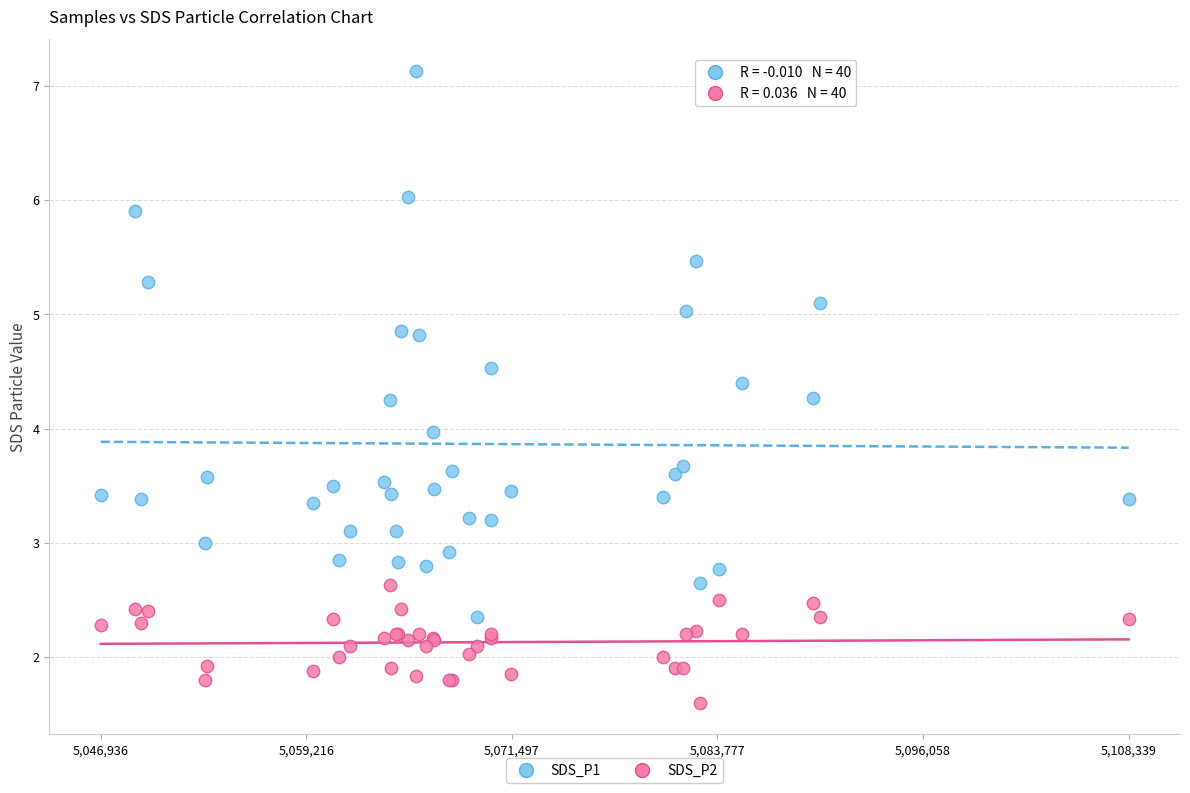

What are all the series names shown in the legend?

SDS_P1, SDS_P2